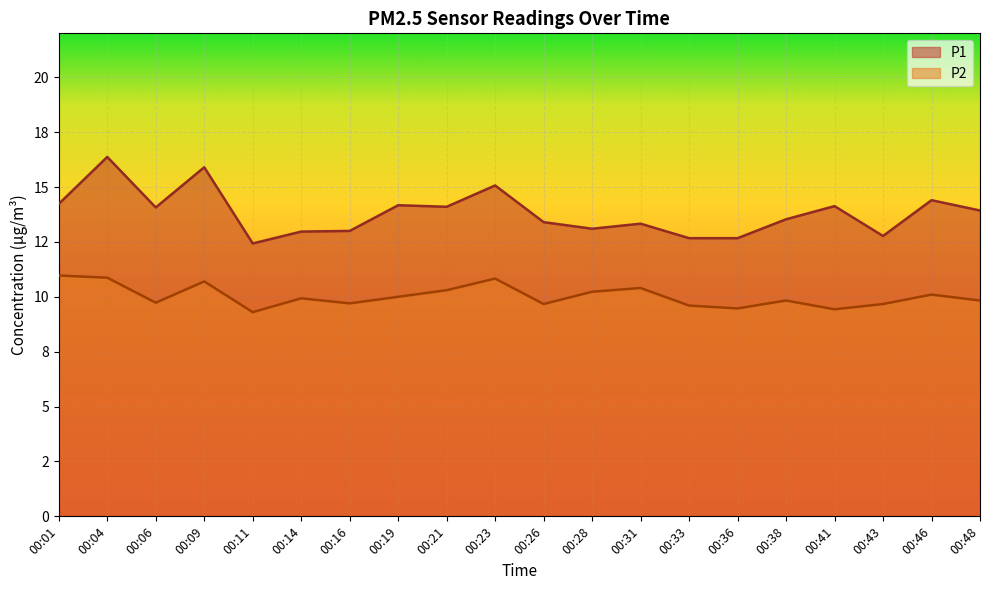

What is the difference between the P1 values at 00:36 and 00:19?

1.5